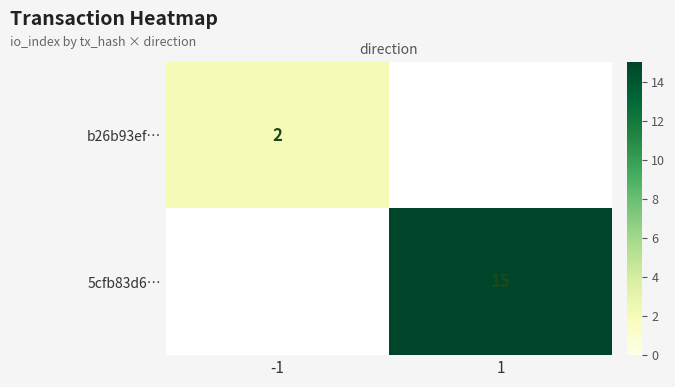

True or false: b26b93ef… has a value of 2 at -1.

True